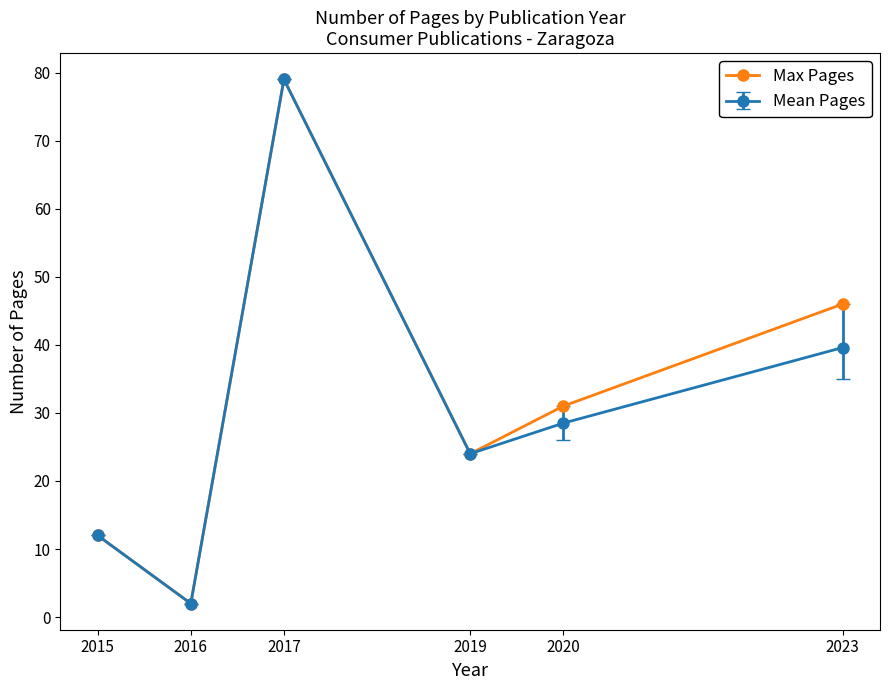

Where is the first local minimum for Mean Pages?

2016